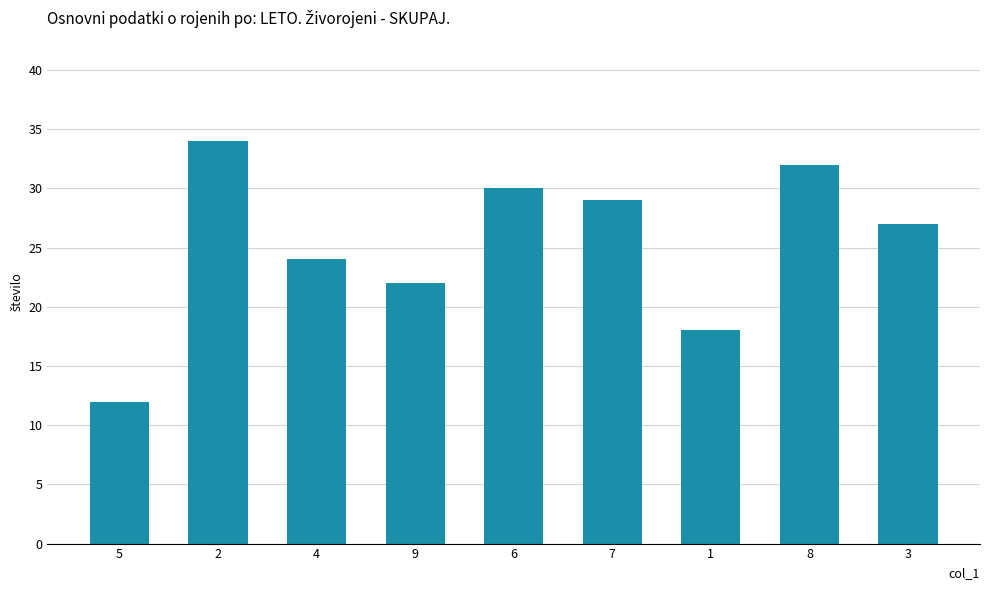

What is the average value?

25